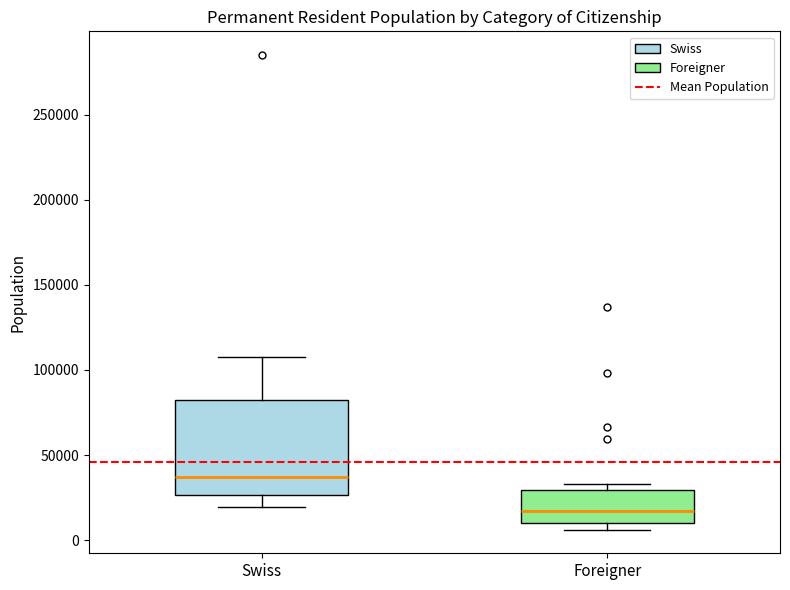

Reading left to right, transcribe this box plot: for each box, give where its median line is, the range the box spans, and where its two whiskers end, as read against the y-axis. The values are not printed on the chart, so give them approximately, as read against the axis.

Swiss: median 35000, box 25000 to 80000, whiskers 20000 to 110000
Foreigner: median 15000, box 10000 to 30000, whiskers 5000 to 35000